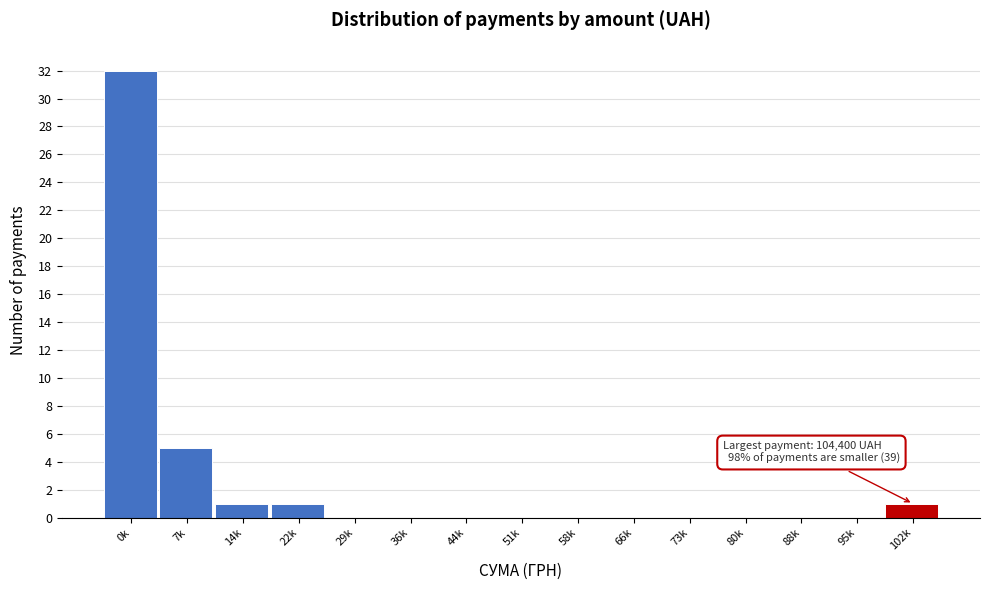

Reading left to right, transcribe all the data shown in this chart.

0k=32	7k=5	14k=1	22k=1	29k=0	36k=0	44k=0	51k=0	58k=0	66k=0	73k=0	80k=0	88k=0	95k=0	102k=1